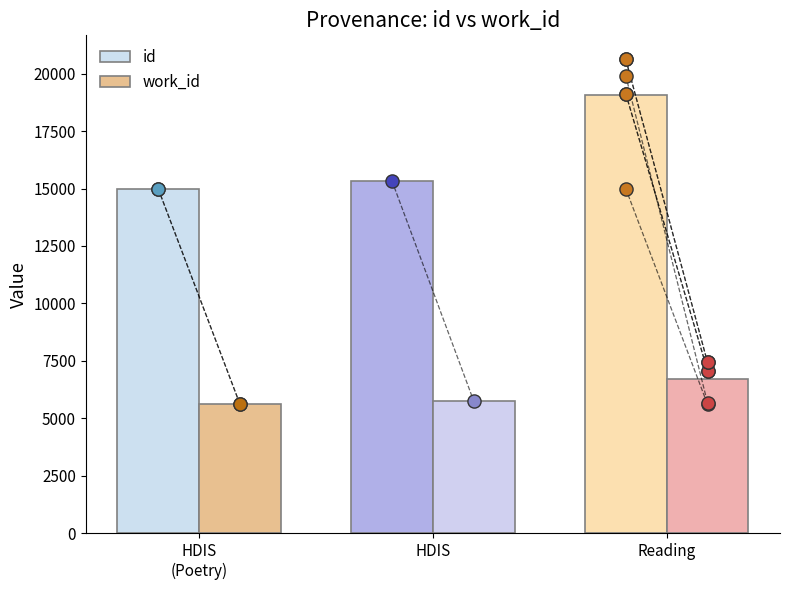

Which series has the largest total across all categories?

id